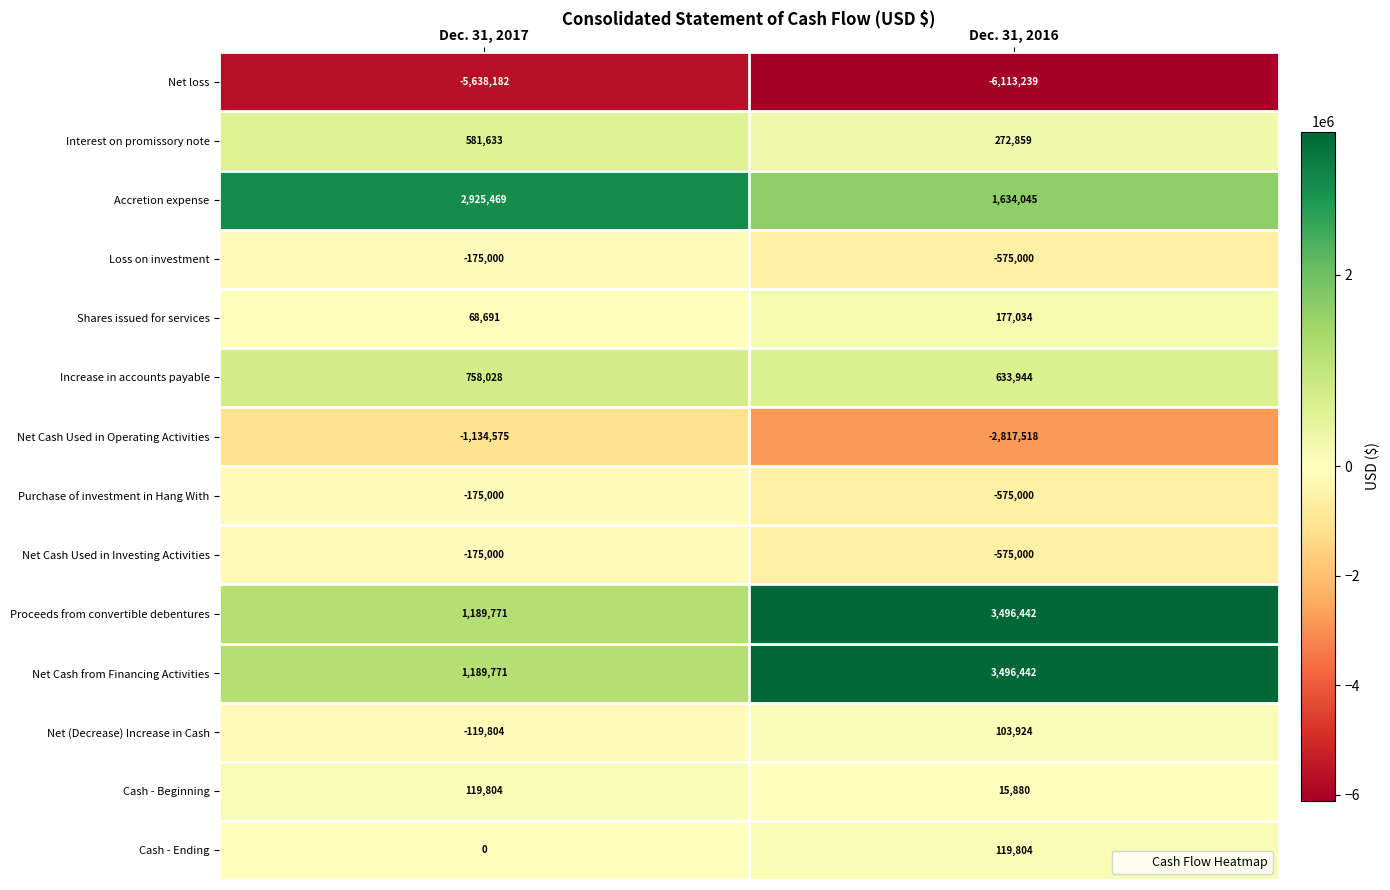

What is the spread (max minus min) of values at Dec. 31, 2017?

8563651